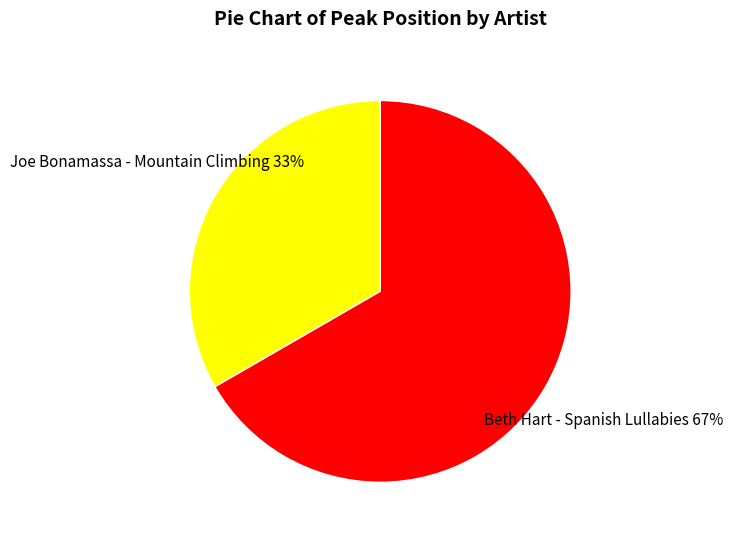

To the nearest percent, what is the average slice percentage?

50%